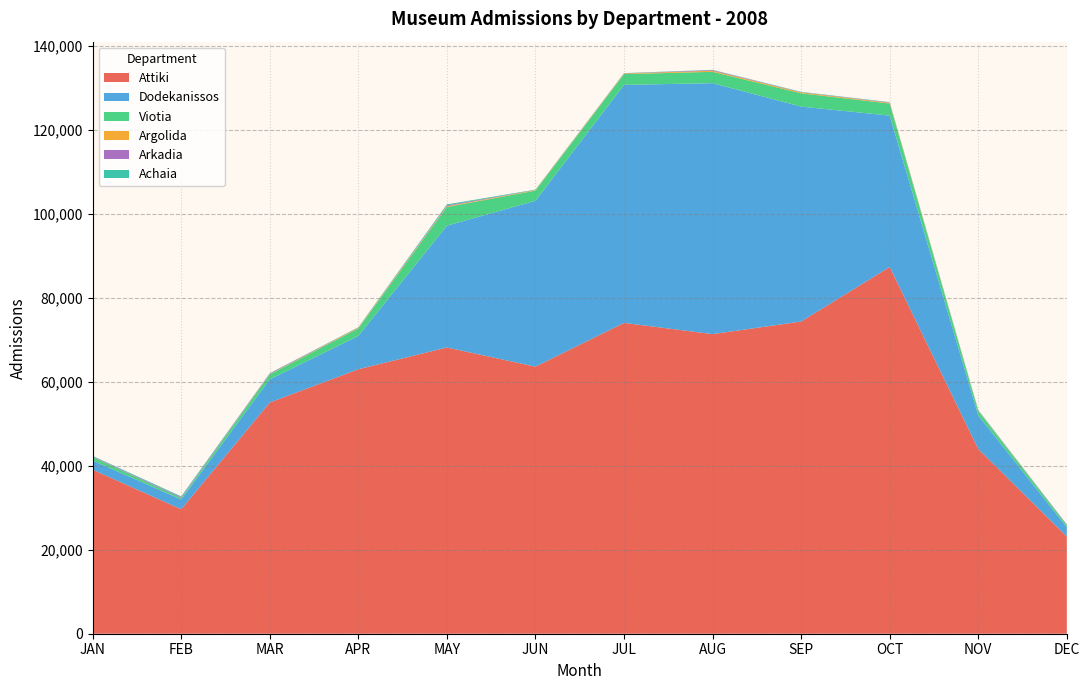

Which category has the lowest value in the Attiki series?

DEC